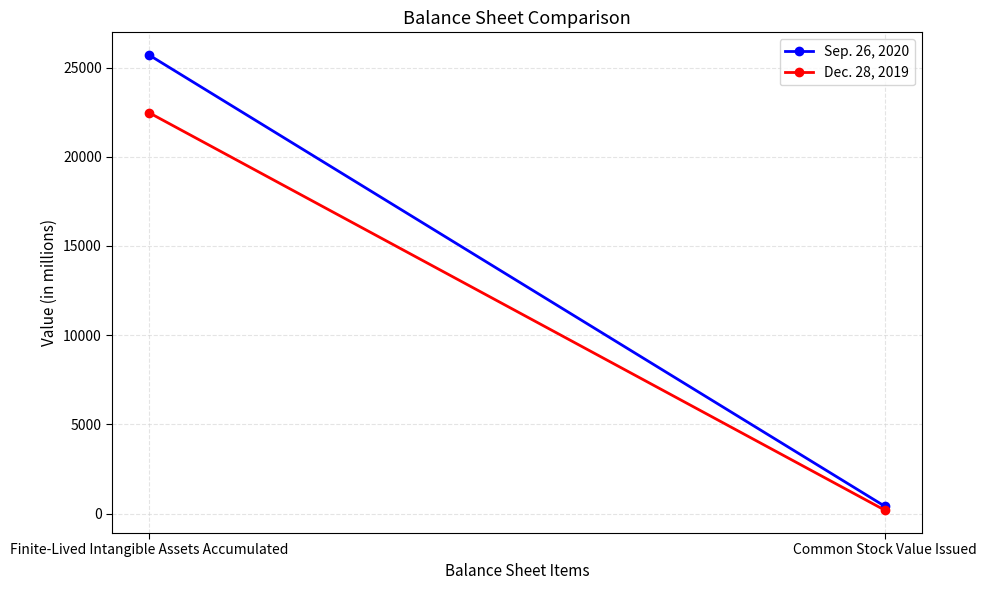

At Finite-Lived Intangible Assets Accumulated, list the series in order from largest to smallest.

Sep. 26, 2020, Dec. 28, 2019